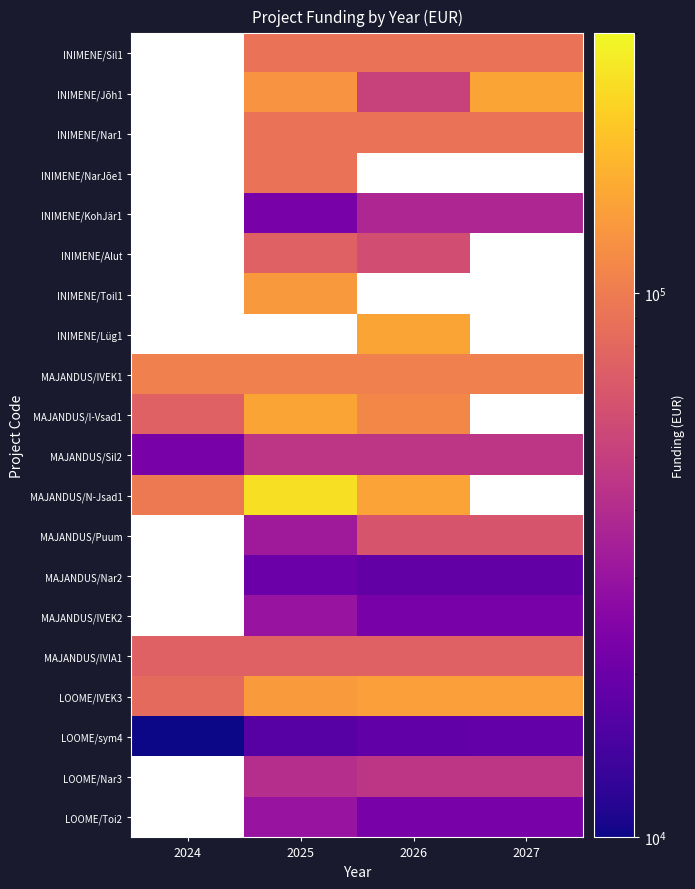

How many data points does each series have?

4